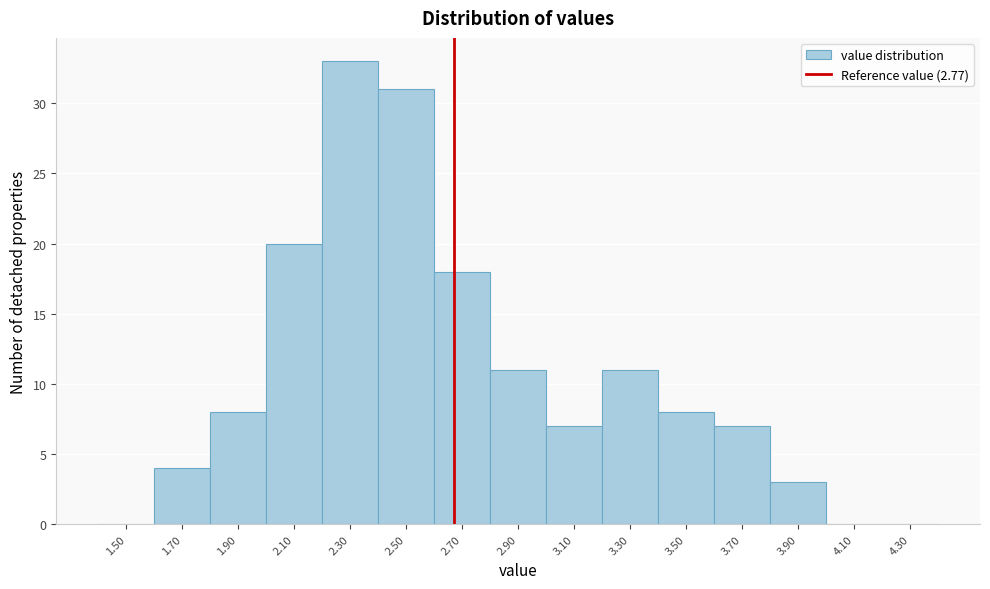

Reading right to left, extract all data points from this chart.

4.30=0	4.10=0	3.90=3	3.70=7	3.50=8	3.30=11	3.10=7	2.90=11	2.70=18	2.50=31	2.30=33	2.10=20	1.90=8	1.70=4	1.50=0